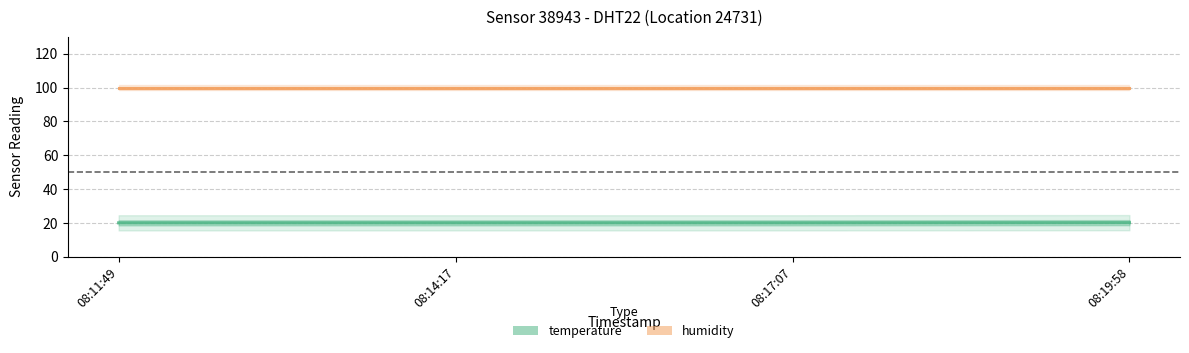

What value does the humidity series have at 08:14:17?

99.9